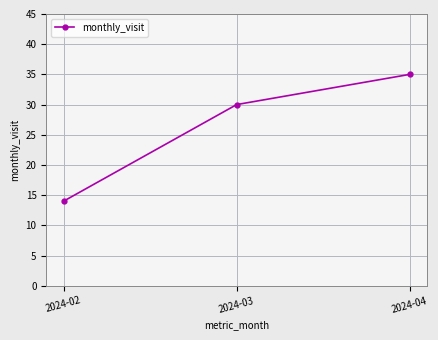

Which category has the lowest value across all series?

2024-02